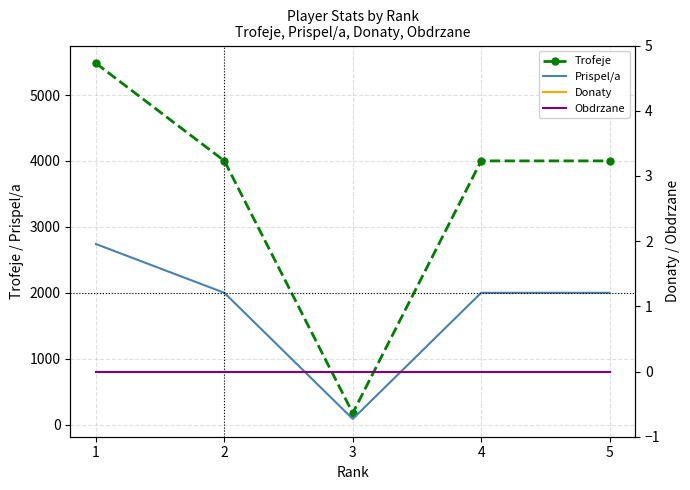

Rank the series by their maximum value, from highest to lowest.

Trofeje, Prispel/a, Donaty, Obdrzane